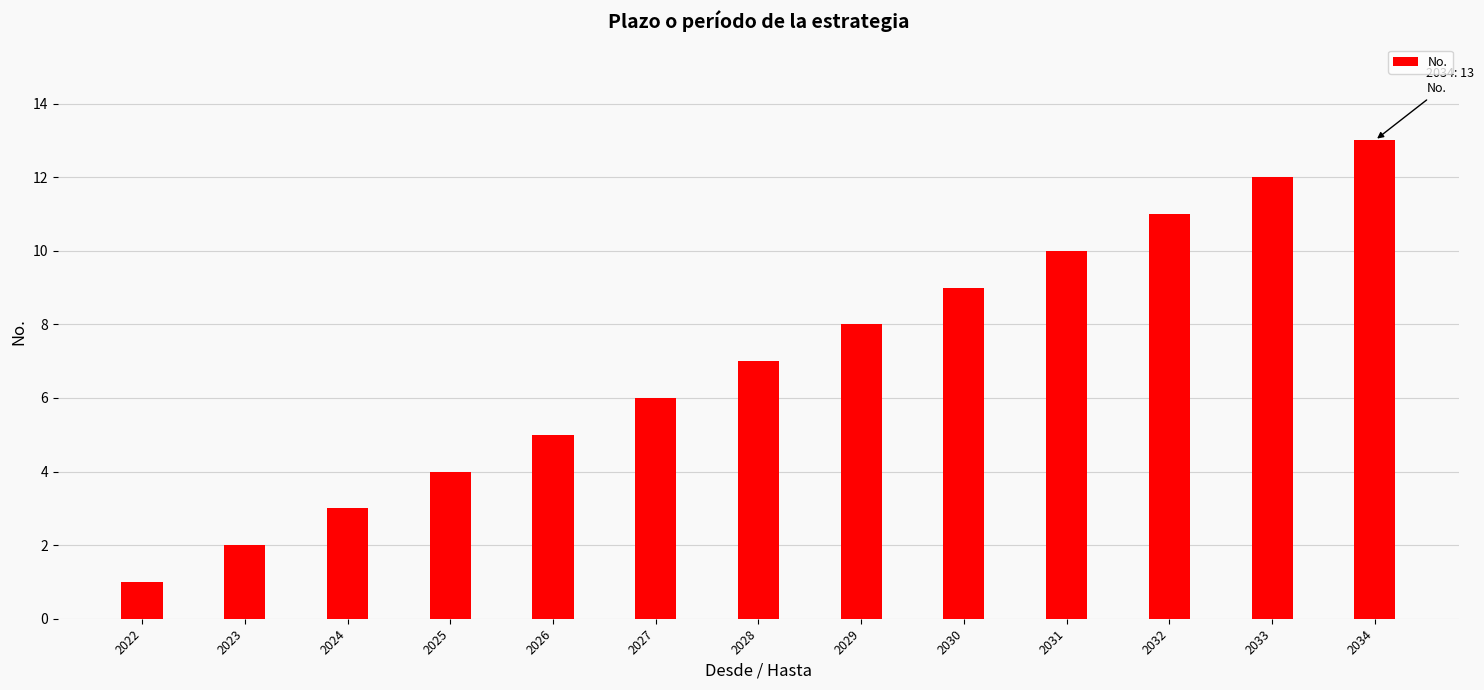

Does the chart contain stacked bars?

No